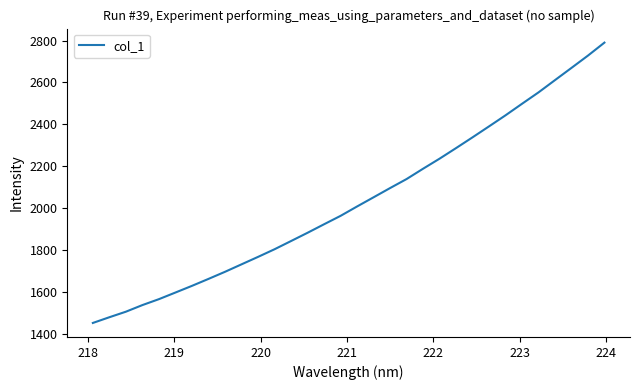

What is the maximum value shown in the chart?

2790.1